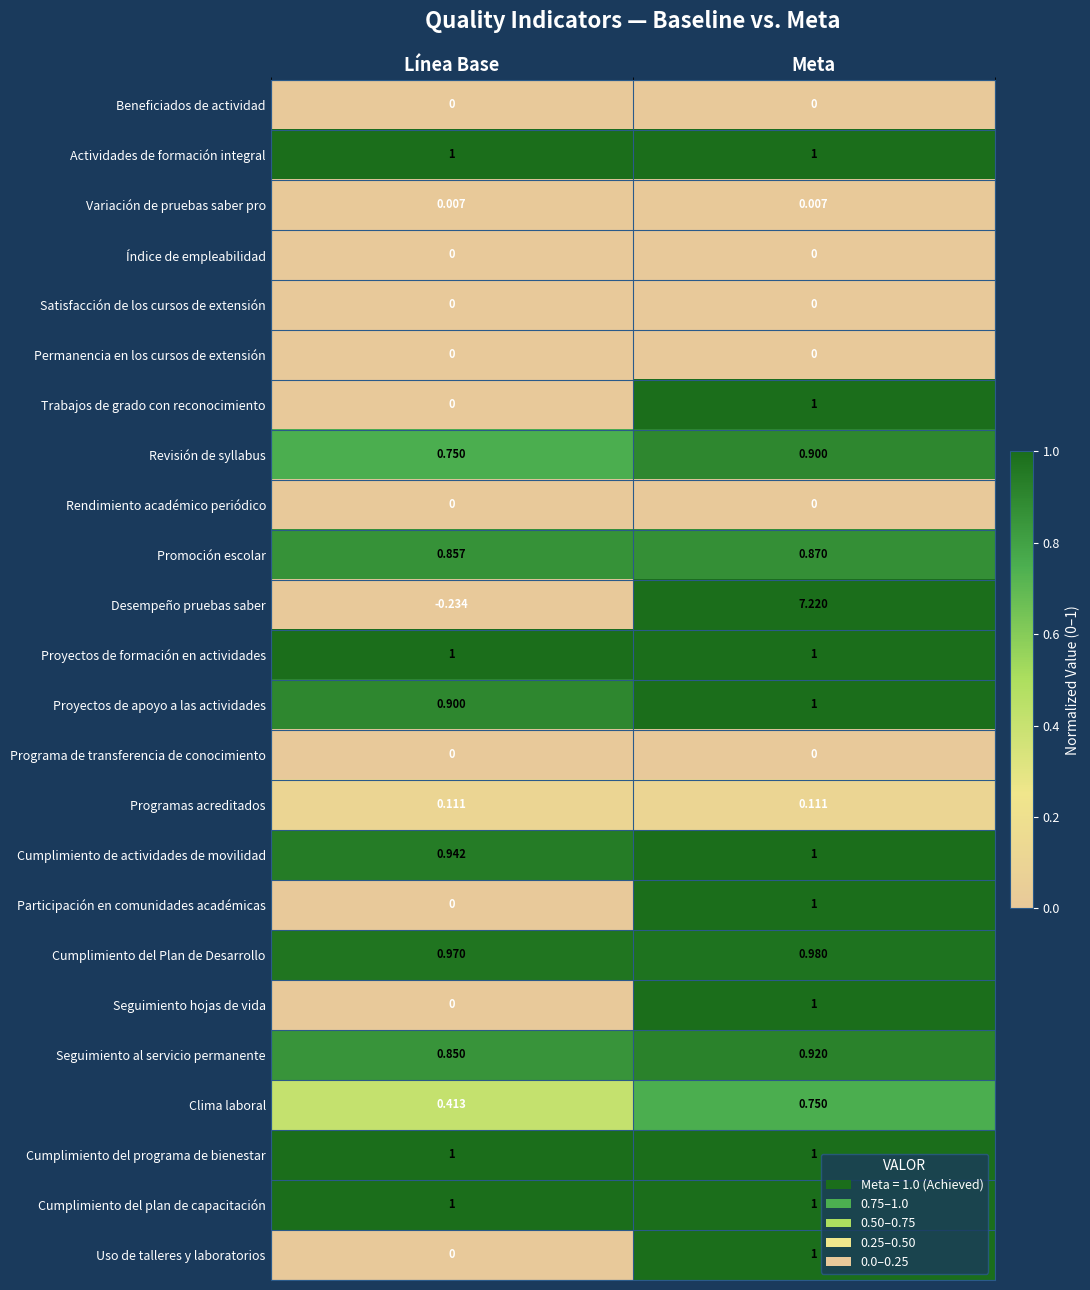

Where is Promoción escolar nearest to the value 0?

Línea Base